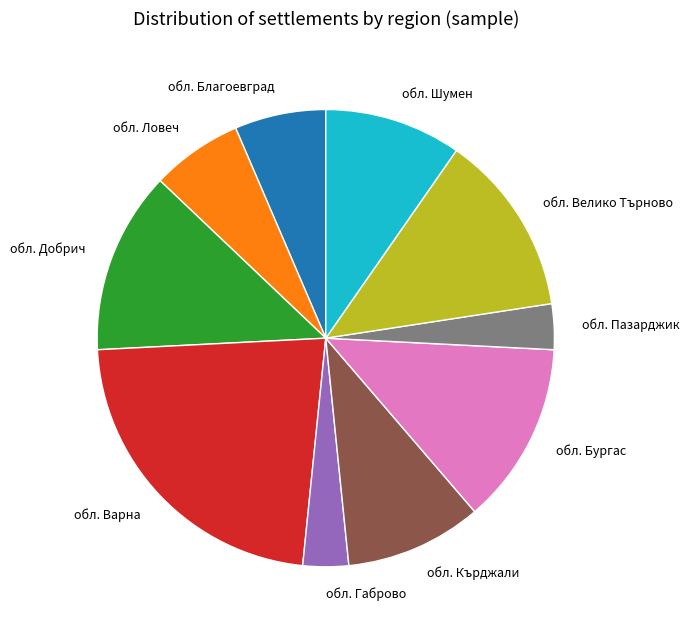

Which slice is the largest?

обл. Варна